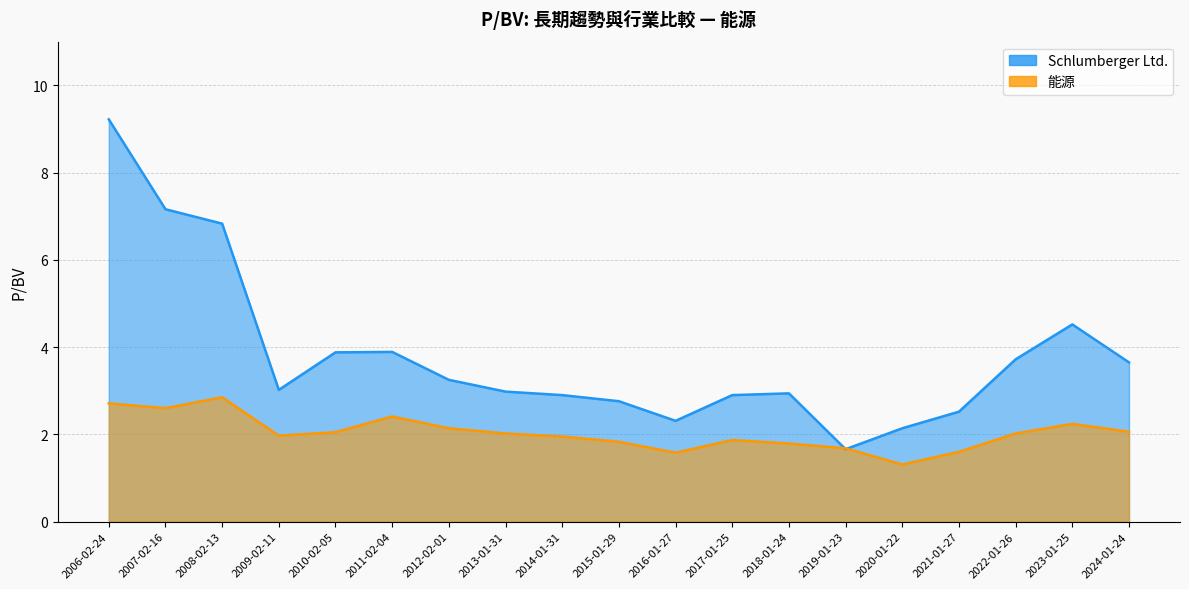

What are all the series names shown in the legend?

Schlumberger Ltd., 能源